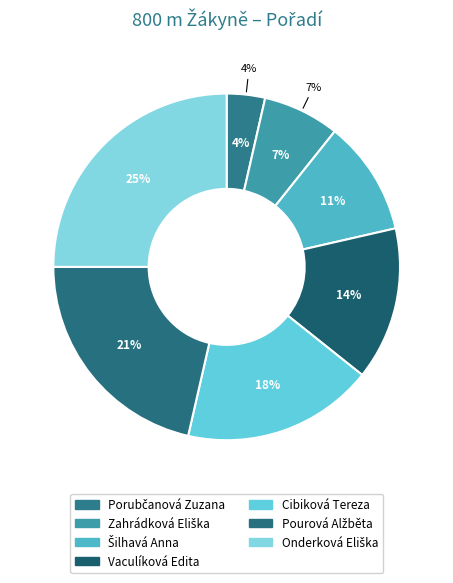

What portion of the pie excludes Šilhavá Anna?

89.3%